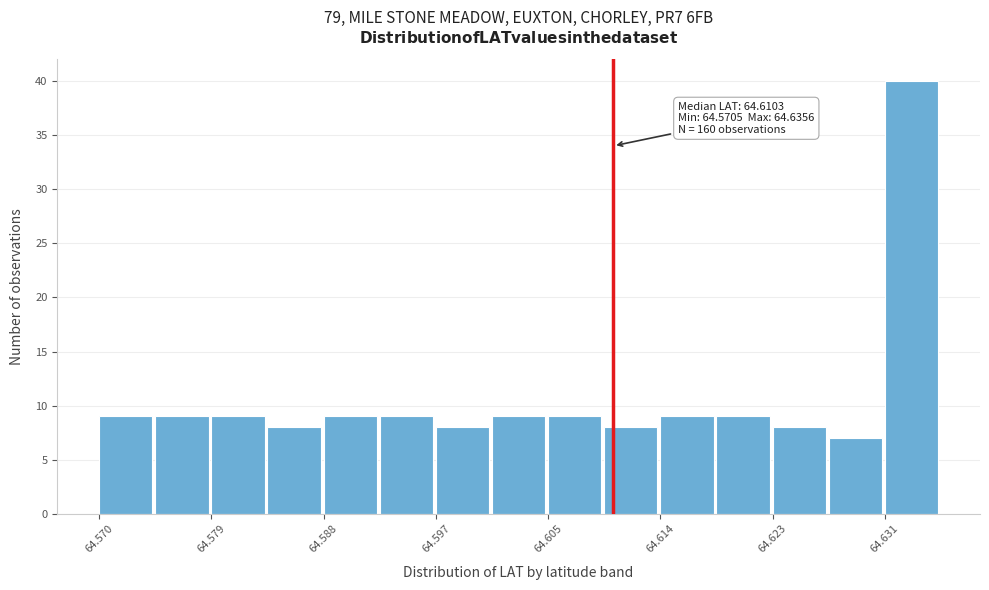

Over which range of the x-axis is the bar tallest?

64.631 to 64.636